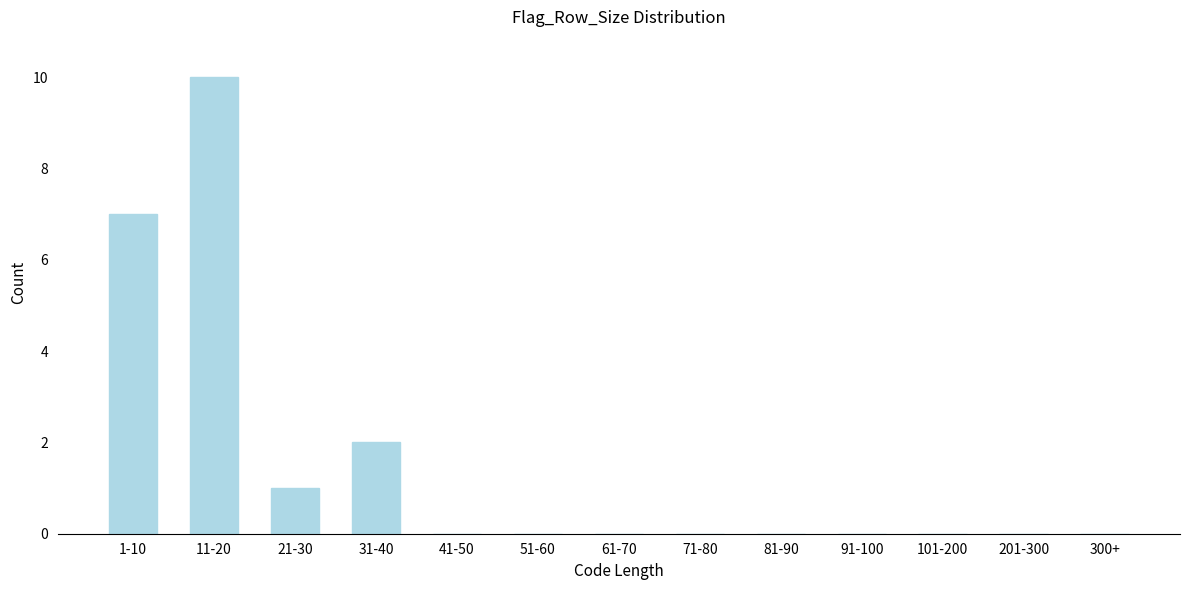

Reading left to right, what are all the values shown in this chart?

1-10=7	11-20=10	21-30=1	31-40=2	41-50=0	51-60=0	61-70=0	71-80=0	81-90=0	91-100=0	101-200=0	201-300=0	300+=0